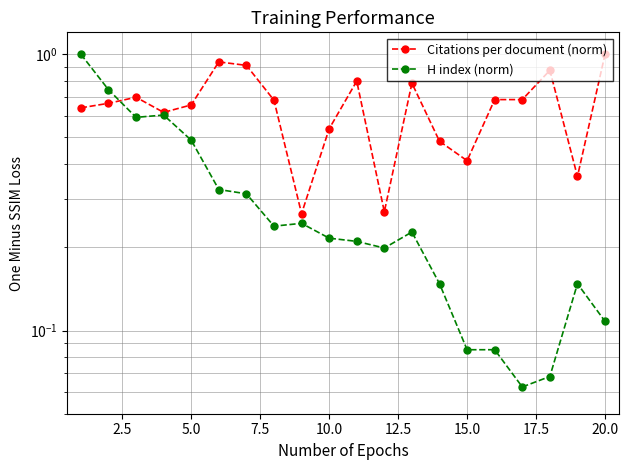

What are all the series names shown in the legend?

Citations per document (norm), H index (norm)